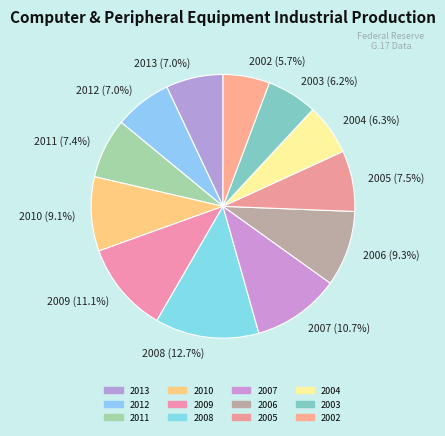

To the nearest percent, what percentage of the pie is 2012?

7%